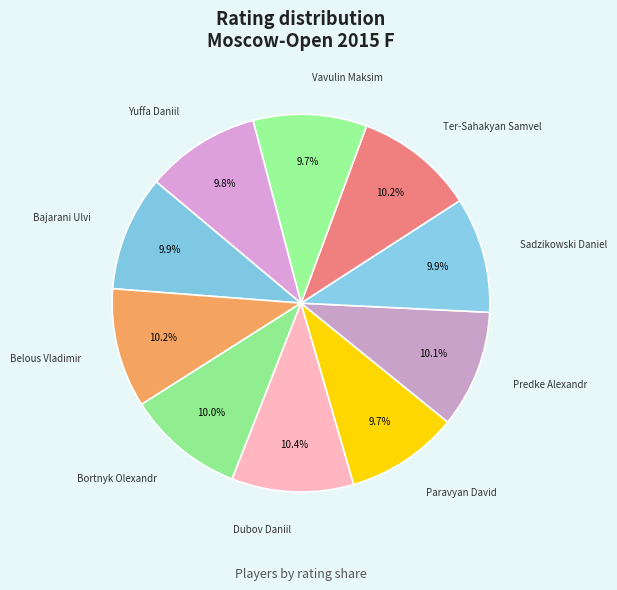

Is Belous Vladimir the majority of the pie?

No